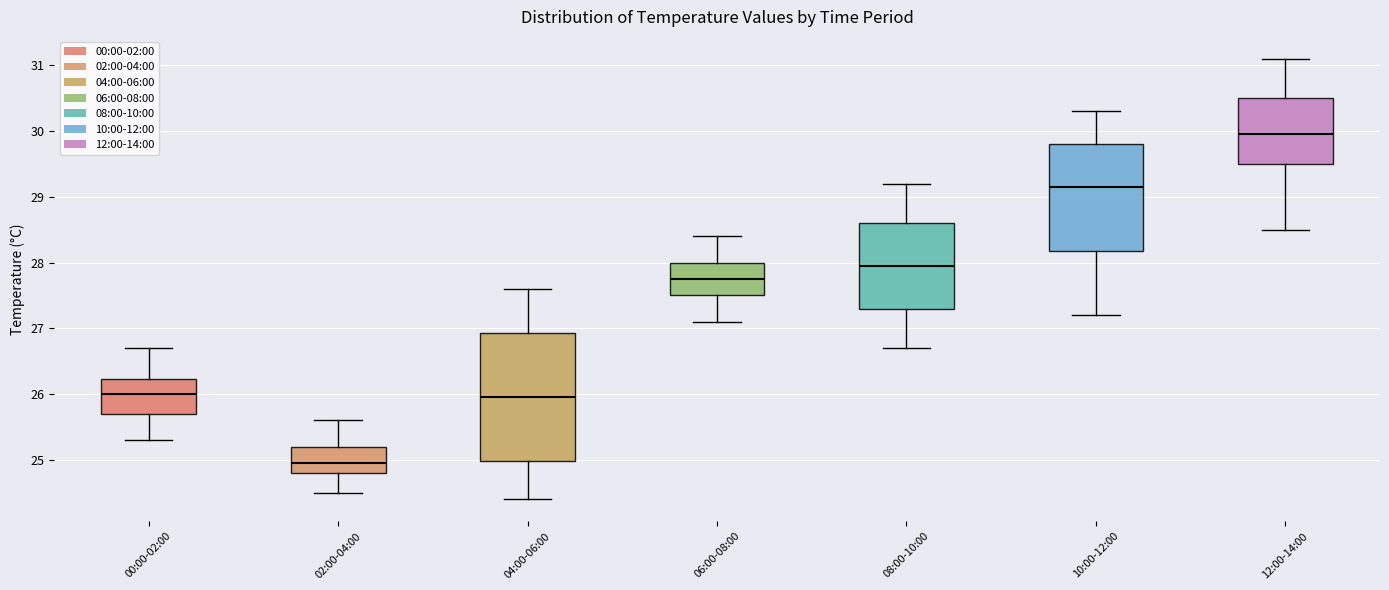

Reading left to right, read every box against the y-axis: the position of its median line, the range the box covers, and the ends of its whiskers. The values are not printed on the chart, so give them approximately, as read against the axis.

00:00-02:00: median 26.0, box 25.7 to 26.2, whiskers 25.3 to 26.7
02:00-04:00: median 25.0, box 24.8 to 25.2, whiskers 24.5 to 25.6
04:00-06:00: median 26.0, box 25.0 to 26.9, whiskers 24.4 to 27.6
06:00-08:00: median 27.8, box 27.5 to 28.0, whiskers 27.1 to 28.4
08:00-10:00: median 28.0, box 27.3 to 28.6, whiskers 26.7 to 29.2
10:00-12:00: median 29.2, box 28.2 to 29.8, whiskers 27.2 to 30.3
12:00-14:00: median 30.0, box 29.5 to 30.5, whiskers 28.5 to 31.1